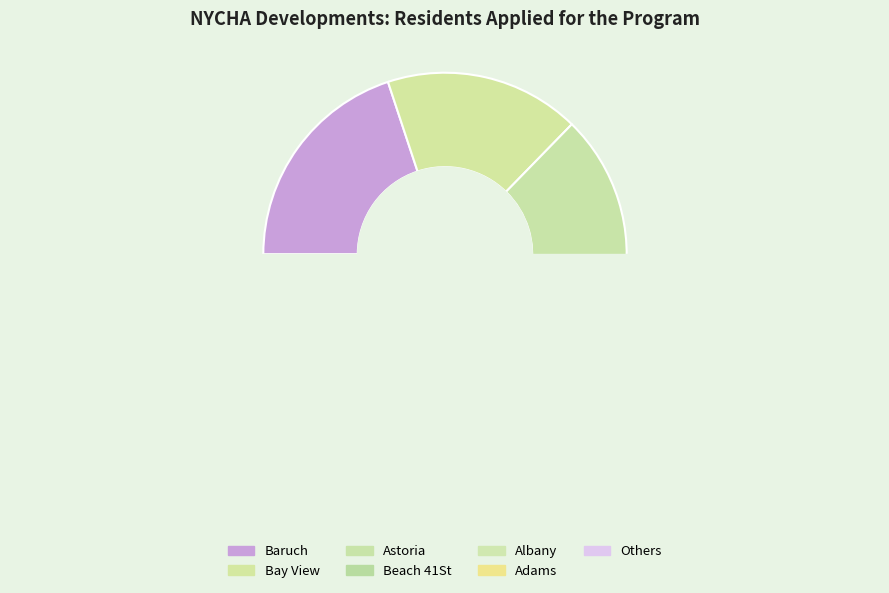

Does Baruch represent more than half of the total?

No